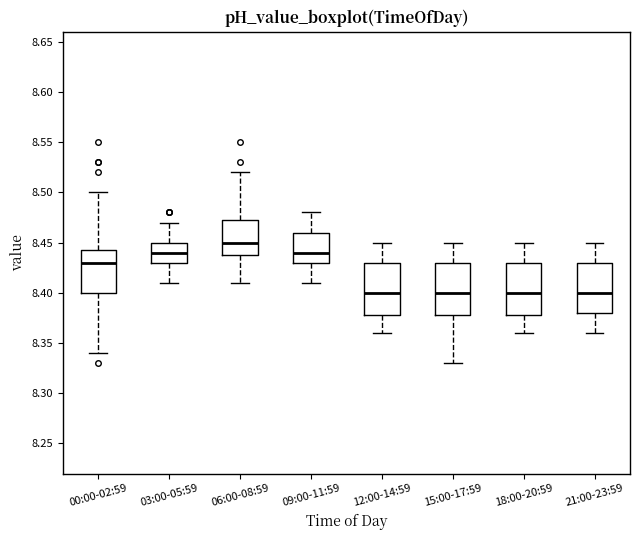

Where does the median line of the box for 21:00-23:59 sit on the y-axis? The values are not printed on the chart, so give them approximately, as read against the axis.

8.400